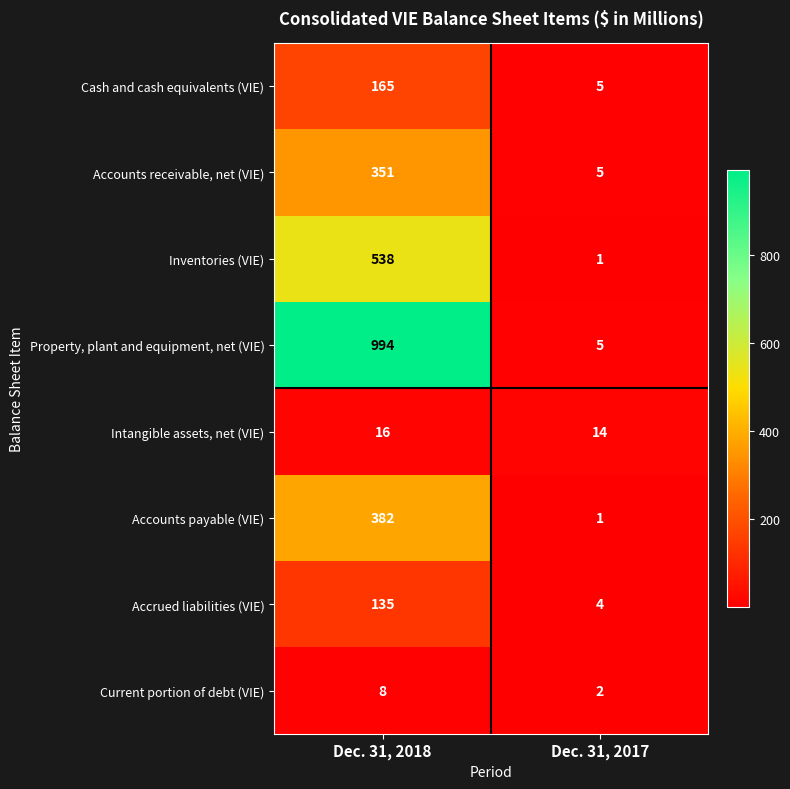

Rank the series by their maximum value, from lowest to highest.

Current portion of debt (VIE), Intangible assets, net (VIE), Accrued liabilities (VIE), Cash and cash equivalents (VIE), Accounts receivable, net (VIE), Accounts payable (VIE), Inventories (VIE), Property, plant and equipment, net (VIE)